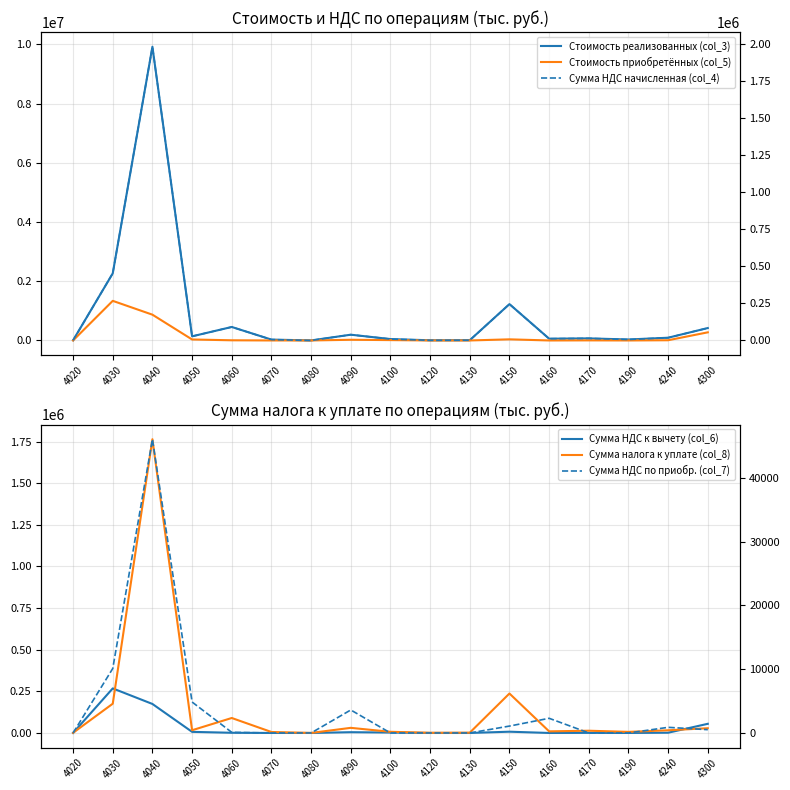

The value of Сумма НДС по приобр. (col_7) at 4080 is 0. True or false?

True